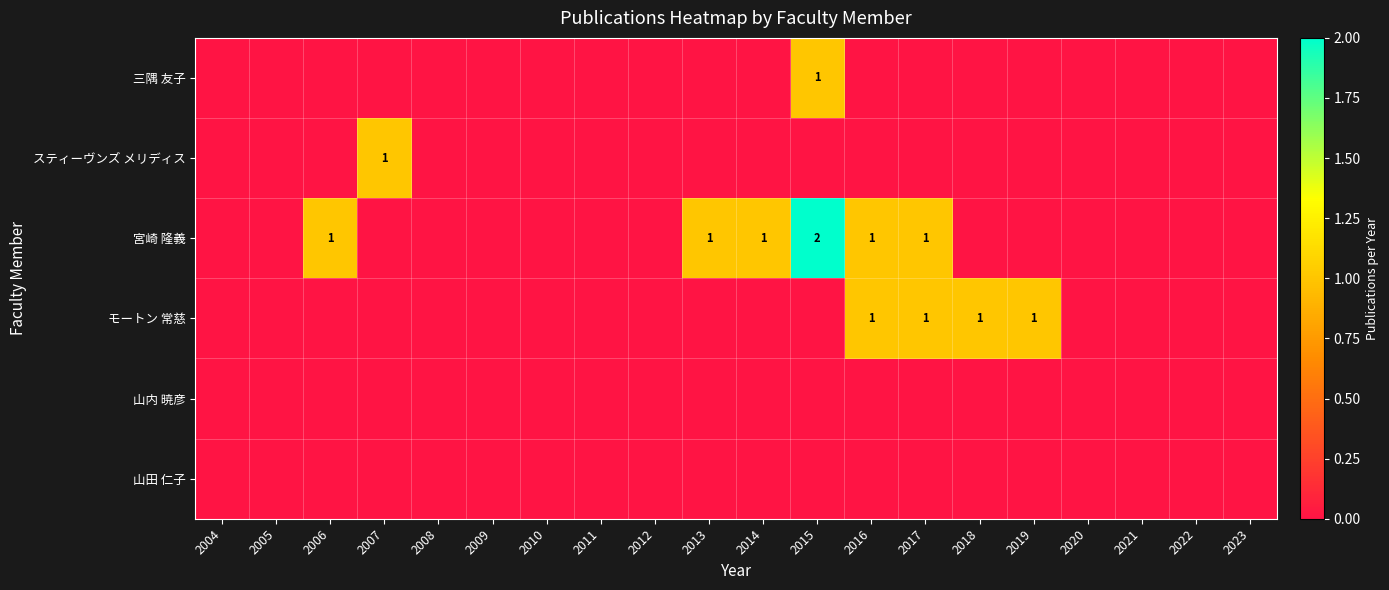

Count the number of categories in the chart.

20